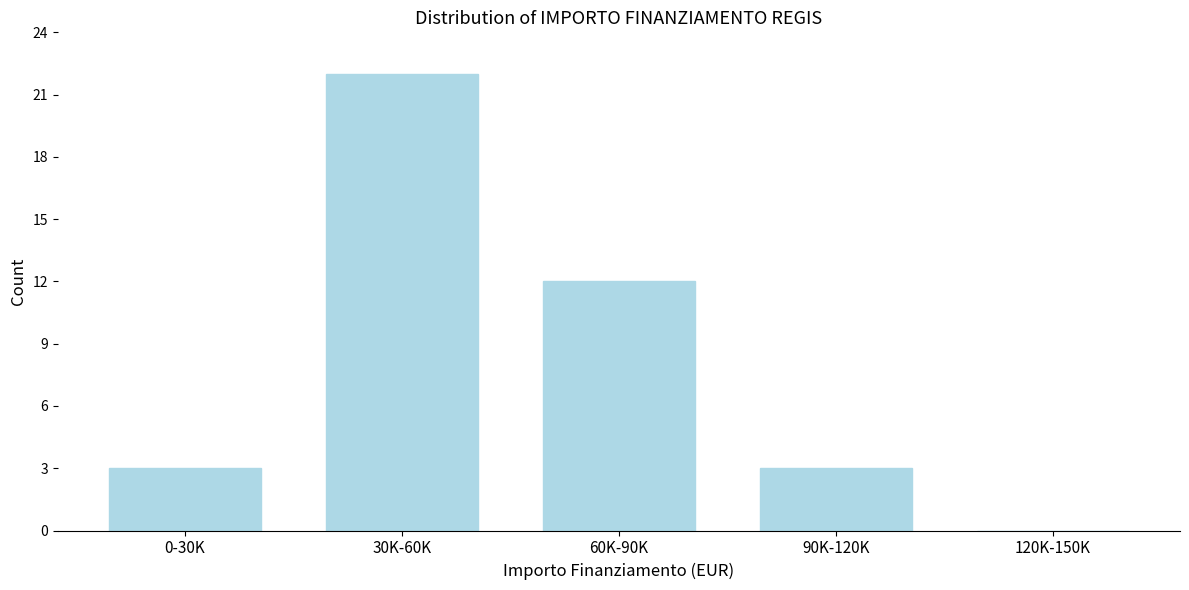

Reading left to right, what are all the values shown in this chart?

0-30K=3	30K-60K=22	60K-90K=12	90K-120K=3	120K-150K=0